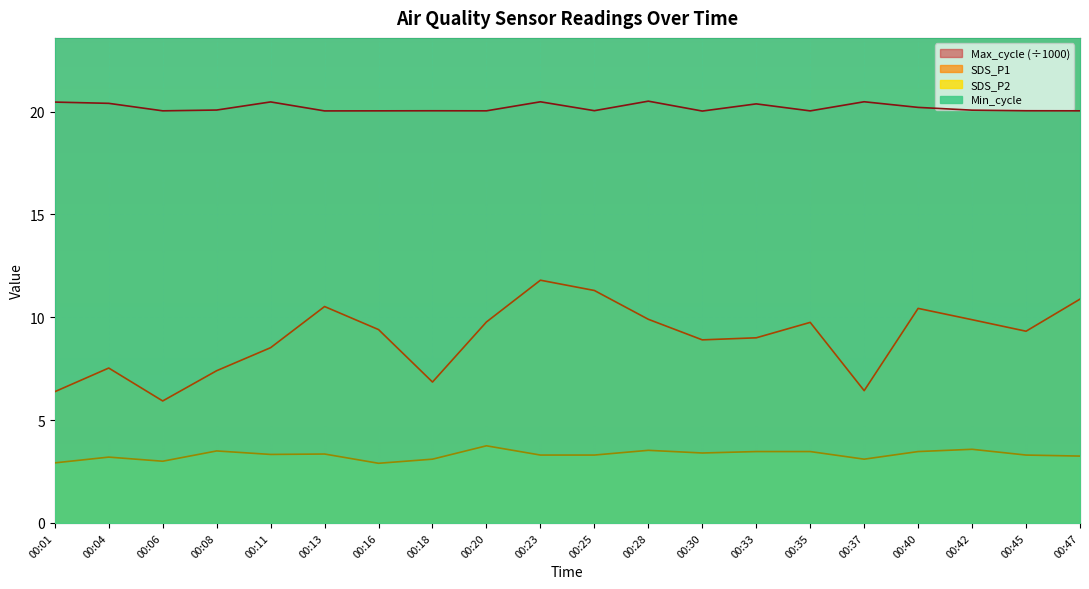

At which label is SDS_P2 closest to 3?

00:06